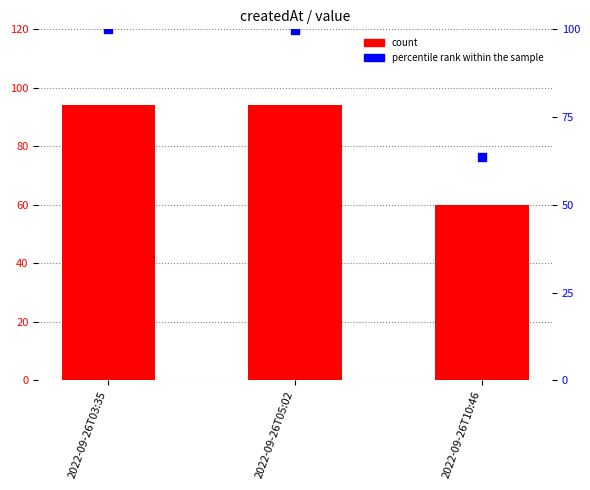

Which series reaches the maximum Y coordinate?

percentile rank within the sample